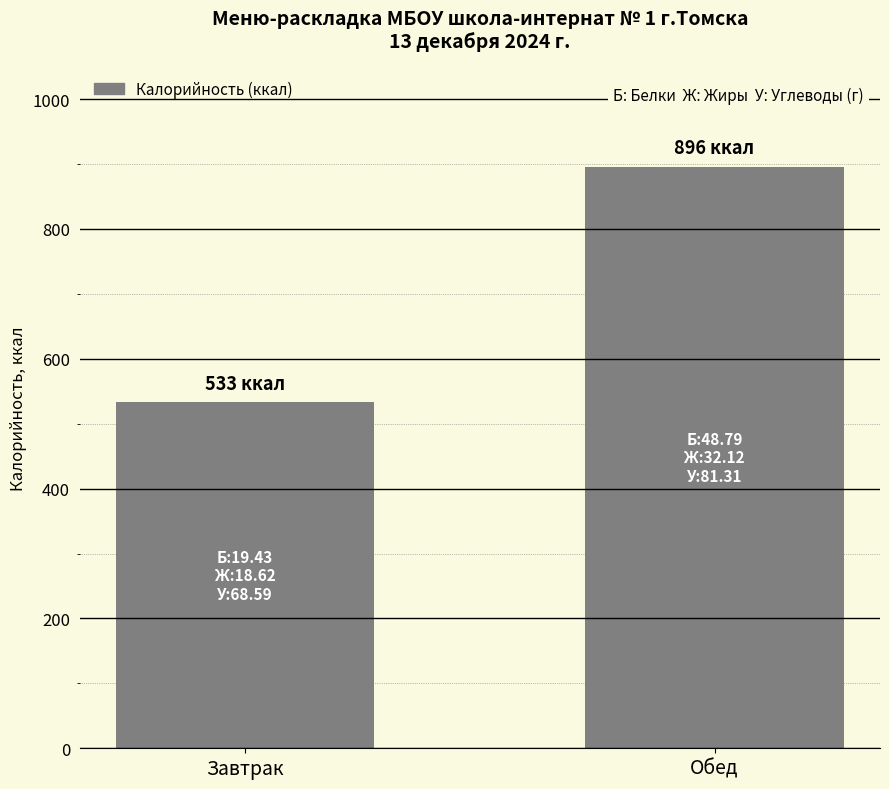

Which label corresponds to the largest value in the chart?

Обед